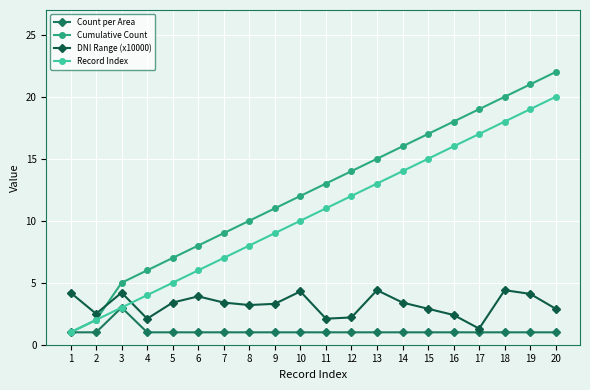

Which series has the largest total across all categories?

Cumulative Count